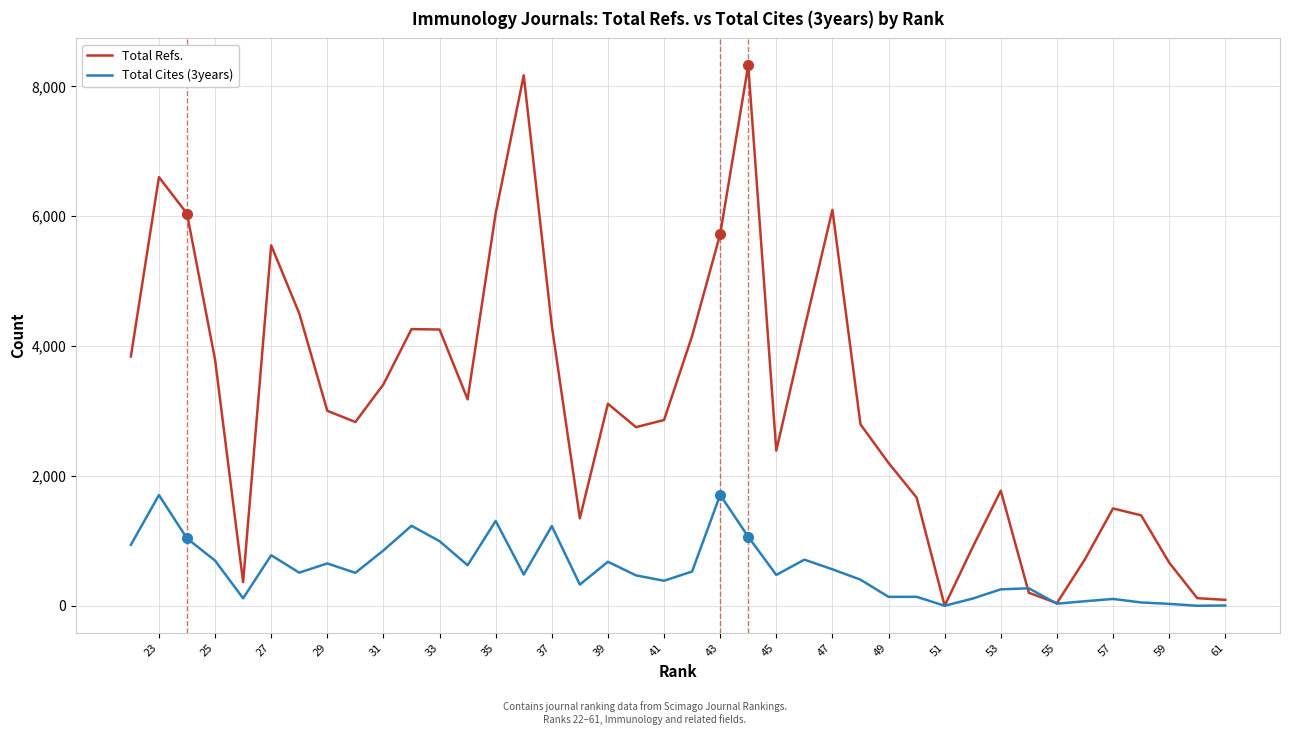

Which series ends up on top after the final intersection of Total Refs. and Total Cites (3years)?

Total Refs.